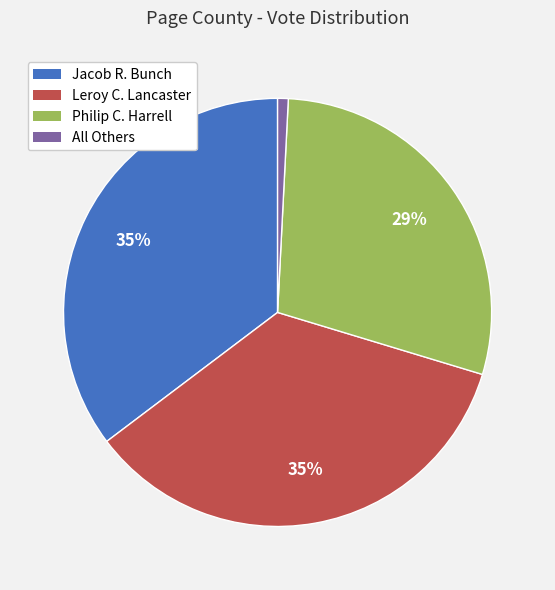

Is there a majority slice in this chart?

No